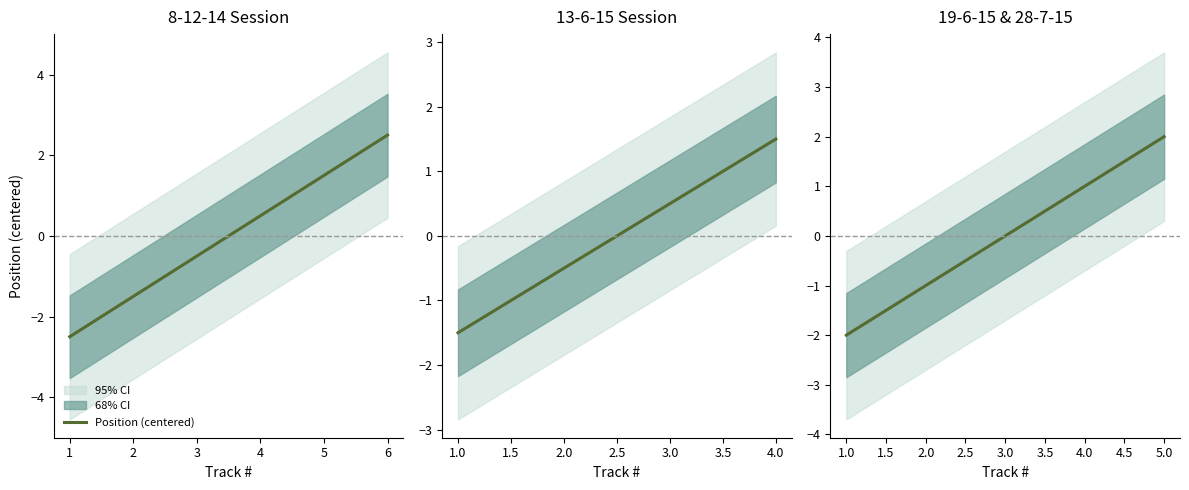

Does the chart display data point markers on the line(s)?

No